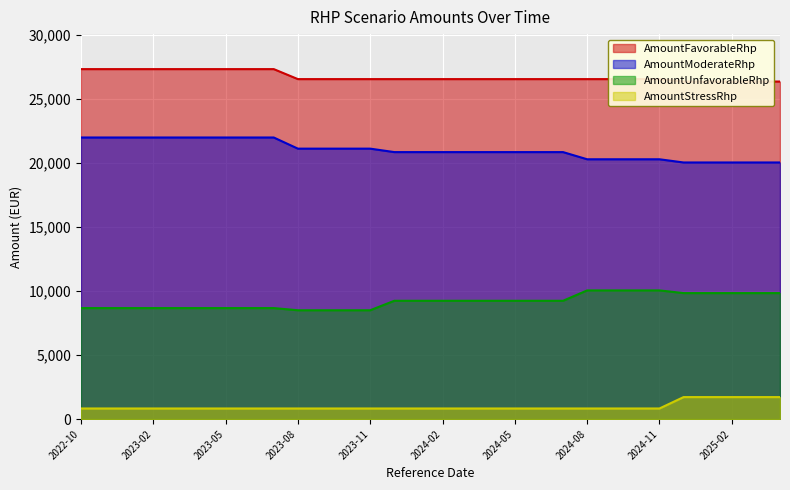

What is the lowest value of the AmountFavorableRhp series?

26360